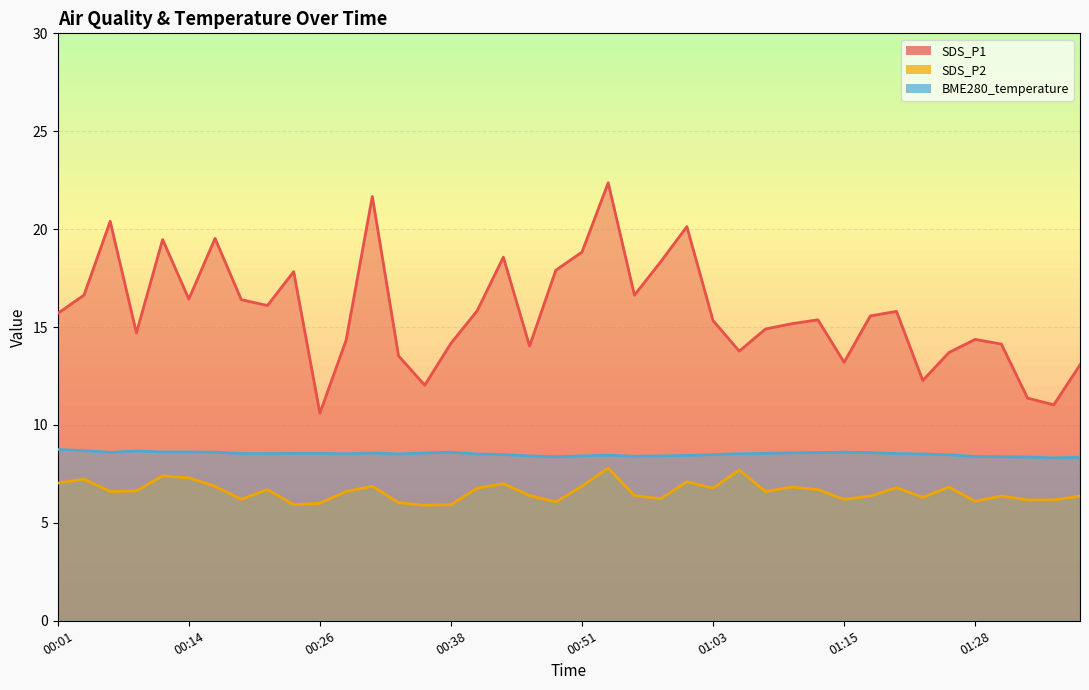

True or false: SDS_P1 and SDS_P2 intersect in this chart.

False